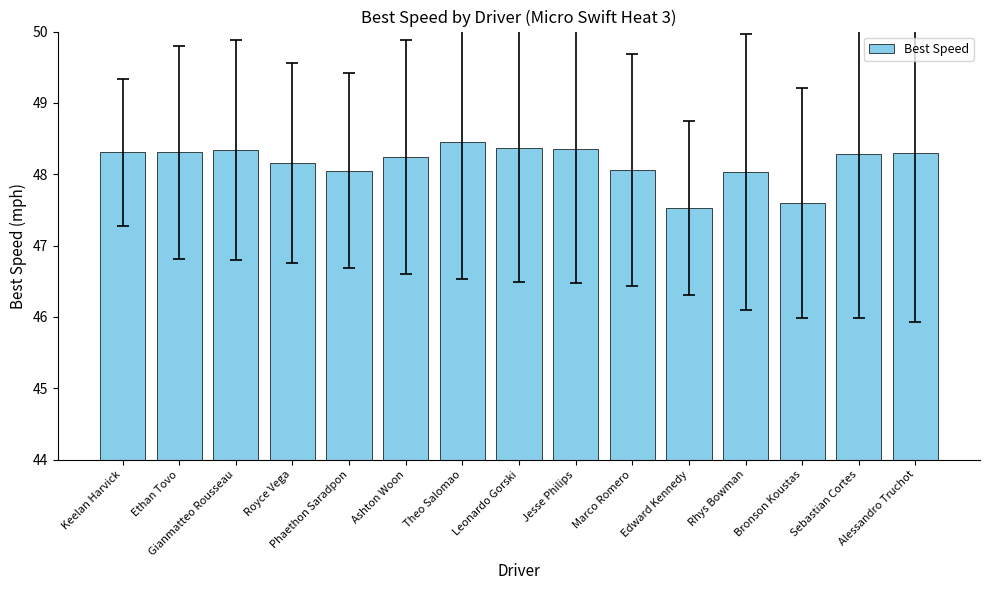

True or false: the data shows 82.3 at Keelan Harvick.

False